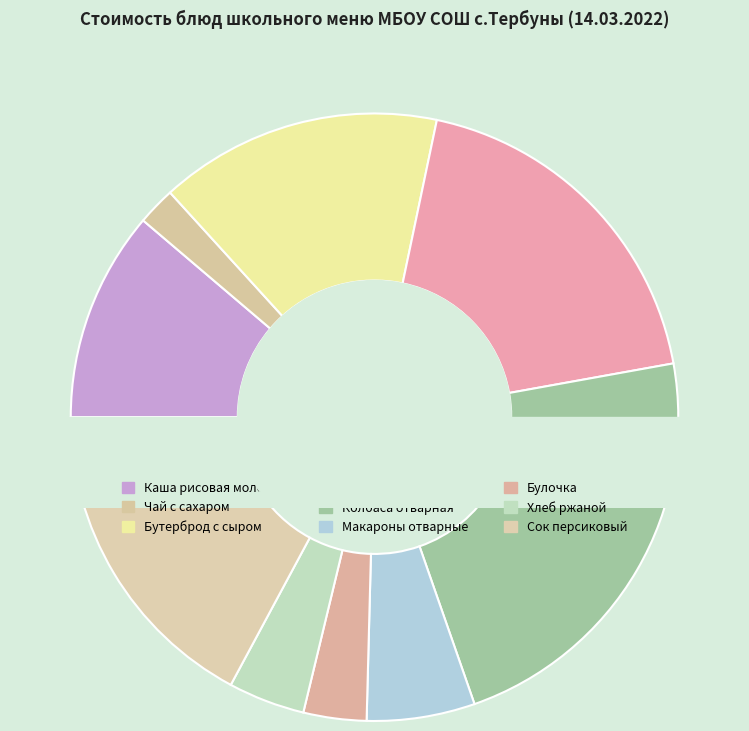

What is the largest slice in the pie chart?

Колбаса отварная